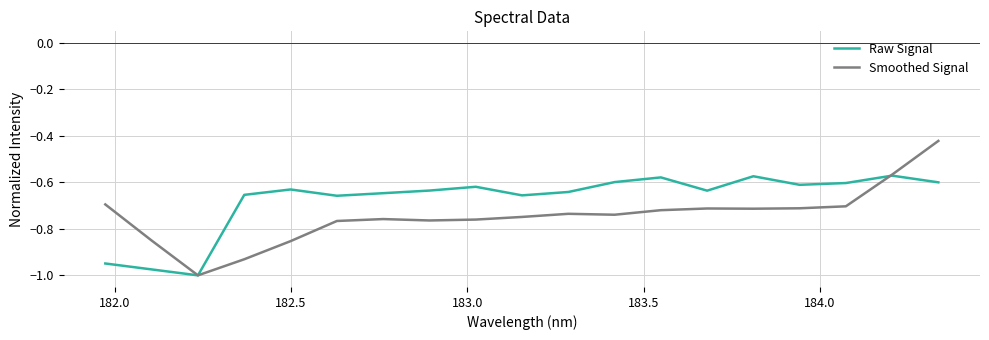

Rank the series by their average value, from highest to lowest.

Raw Signal, Smoothed Signal